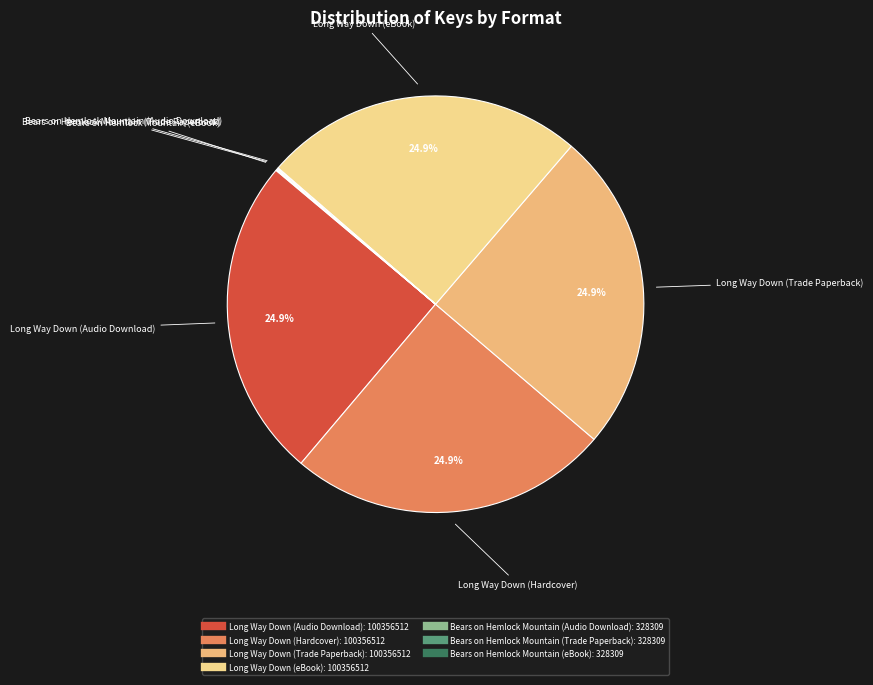

To the nearest percent, what portion does Long Way Down (Hardcover) represent?

25%